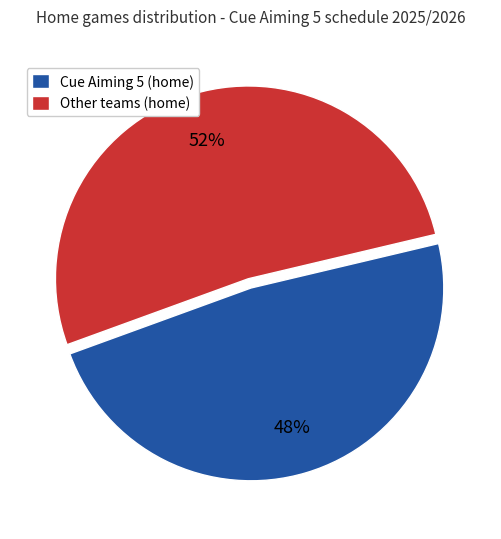

Does Cue Aiming 5 (home) account for over 50% of the chart?

No